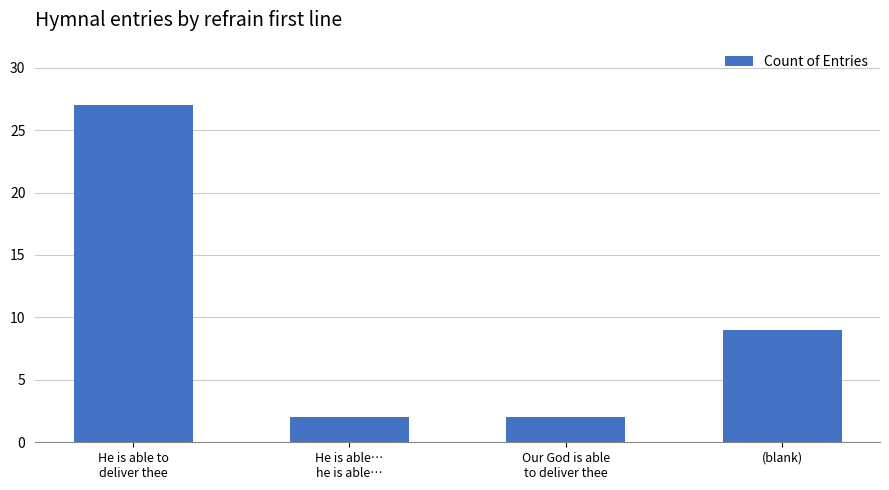

Is it true that the value at (blank) is 9?

True